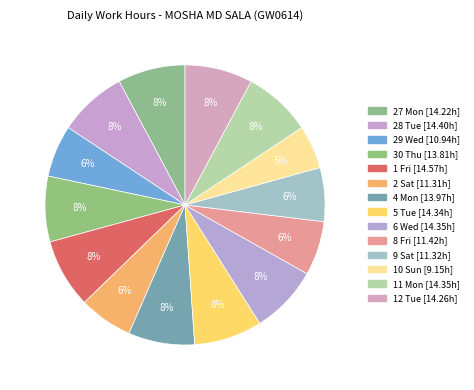

To the nearest percent, what percentage of the pie is 29 Wed?

6%